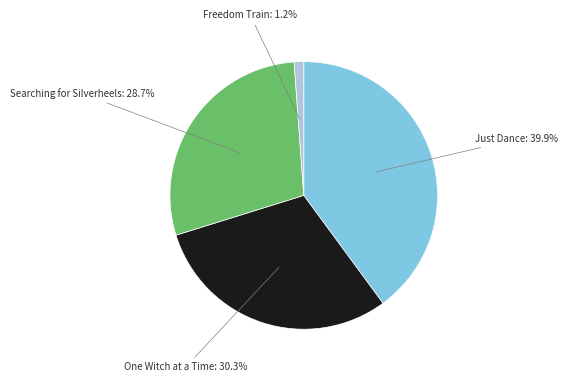

Is there any slice that represents more than half of the pie?

No